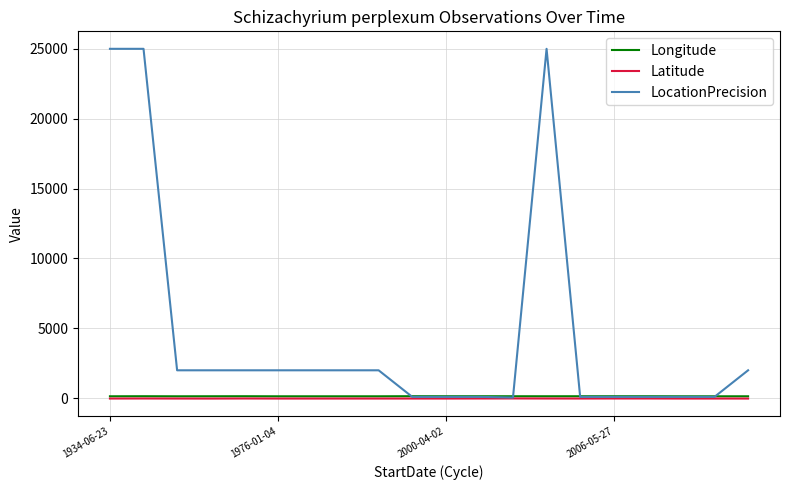

True or false: Longitude and Latitude cross at least once.

False